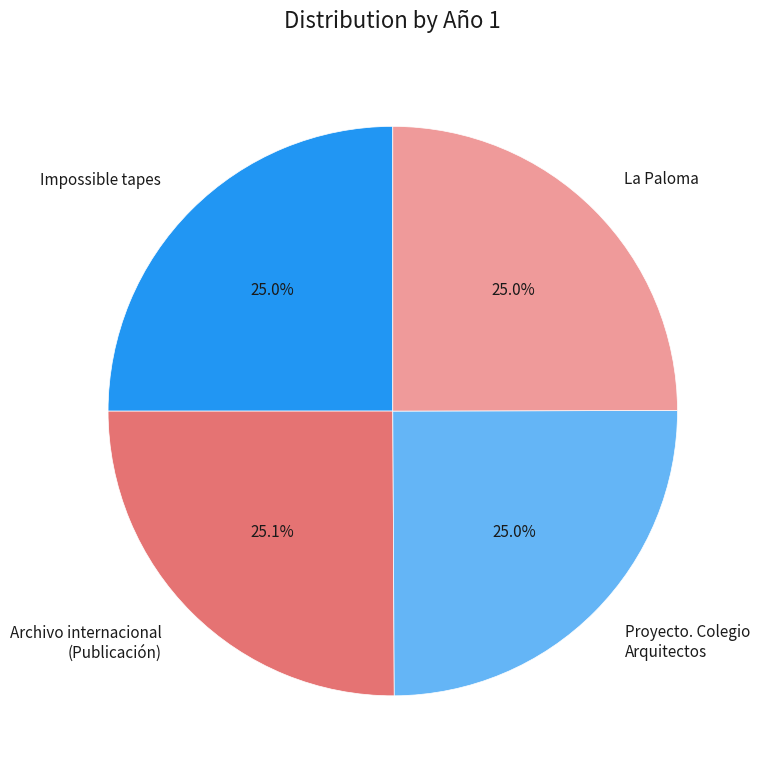

What is the total percentage of Impossible tapes and La Paloma?

50.0%